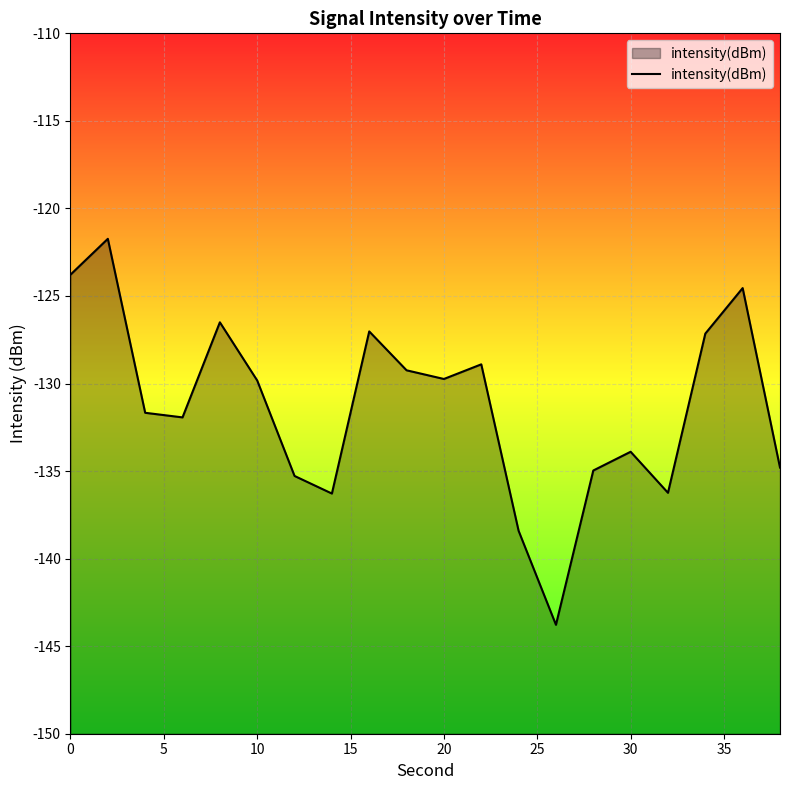

How many interior local peaks (higher than both neighbors) does the data have?

6